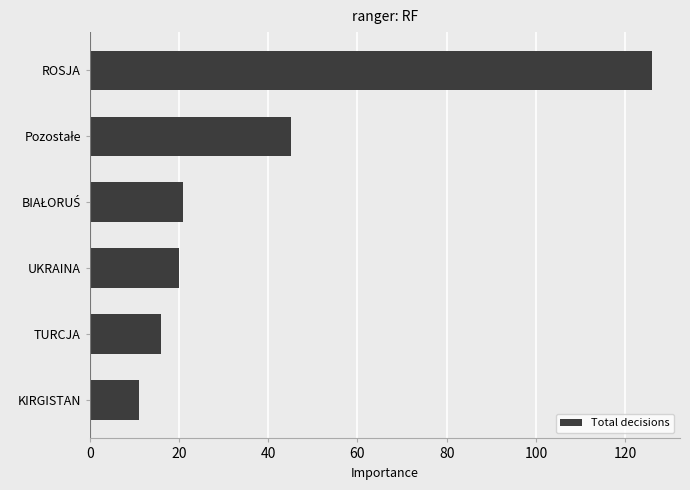

What is the ratio of the value at TURCJA to the value at UKRAINA?

0.8